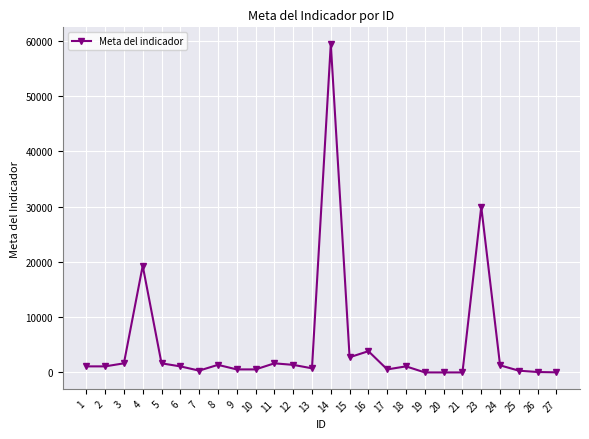

What is the average value?

5076